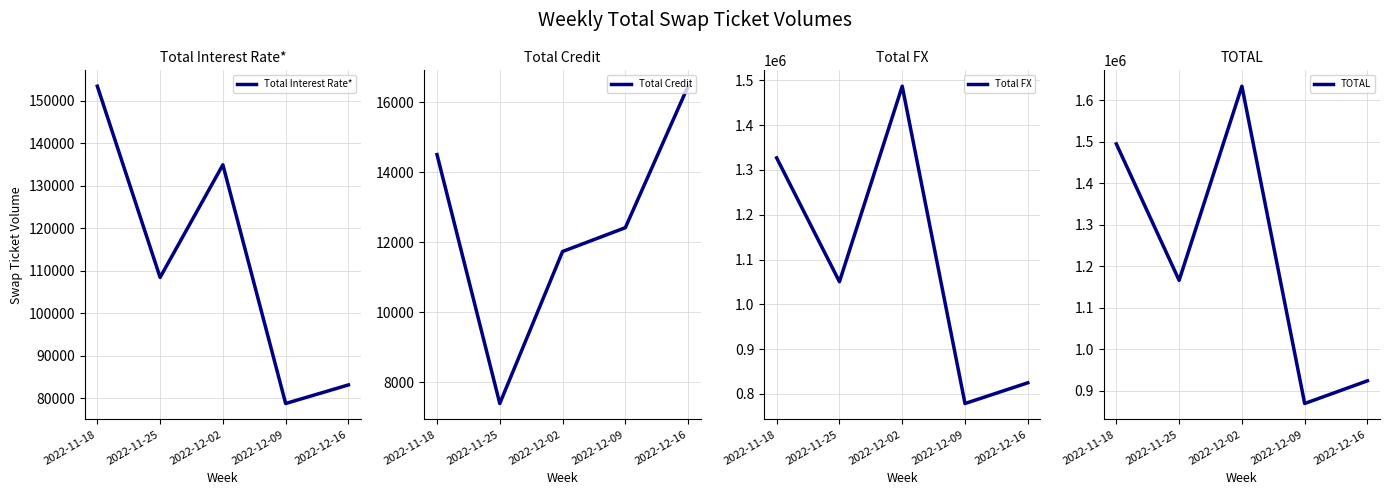

What is the average value of the Total Interest Rate* series?

111761